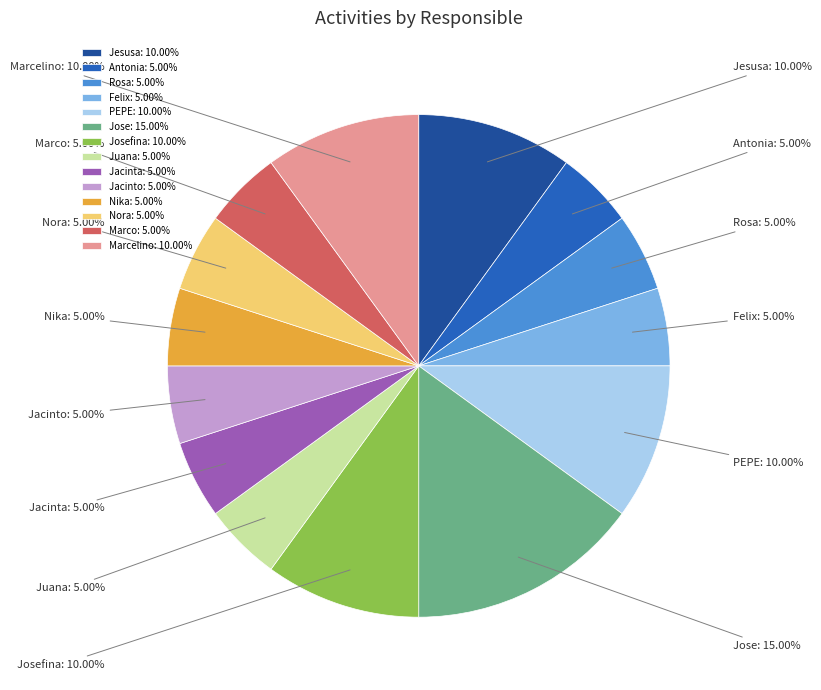

Does Nora represent more than half of the total?

No